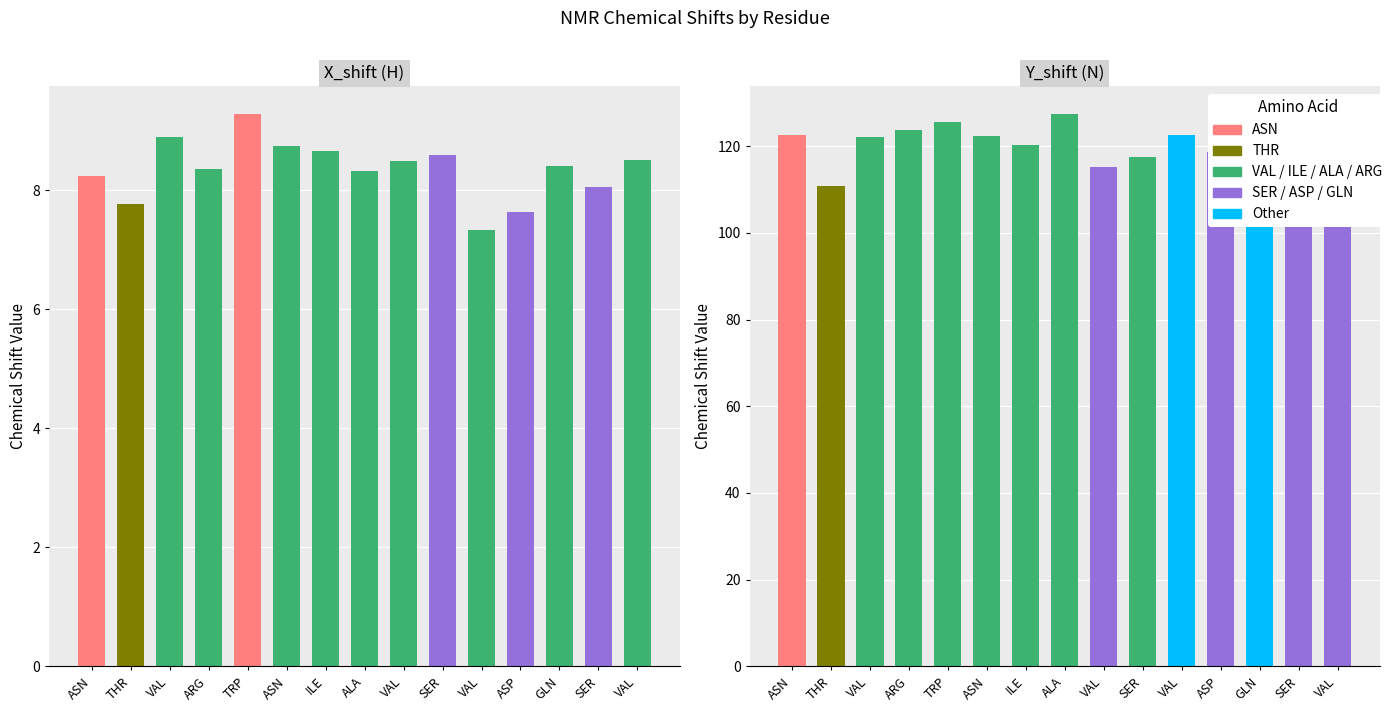

Which category has the highest value in the Y_shift series?

ALA